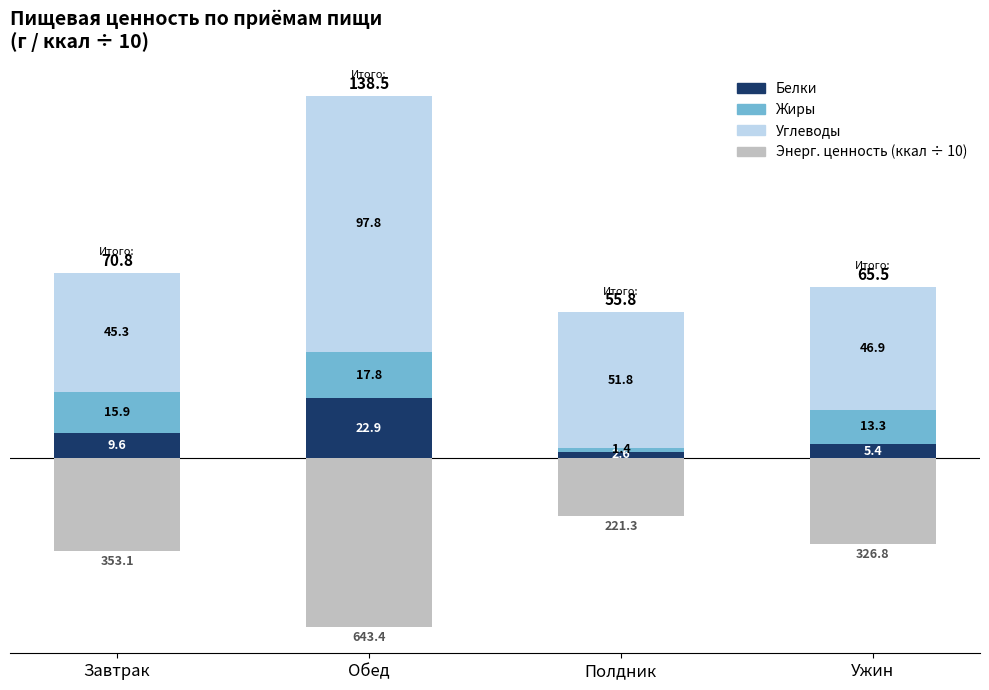

List the labels in order of Белки value, largest first.

Обед, Завтрак, Ужин, Полдник